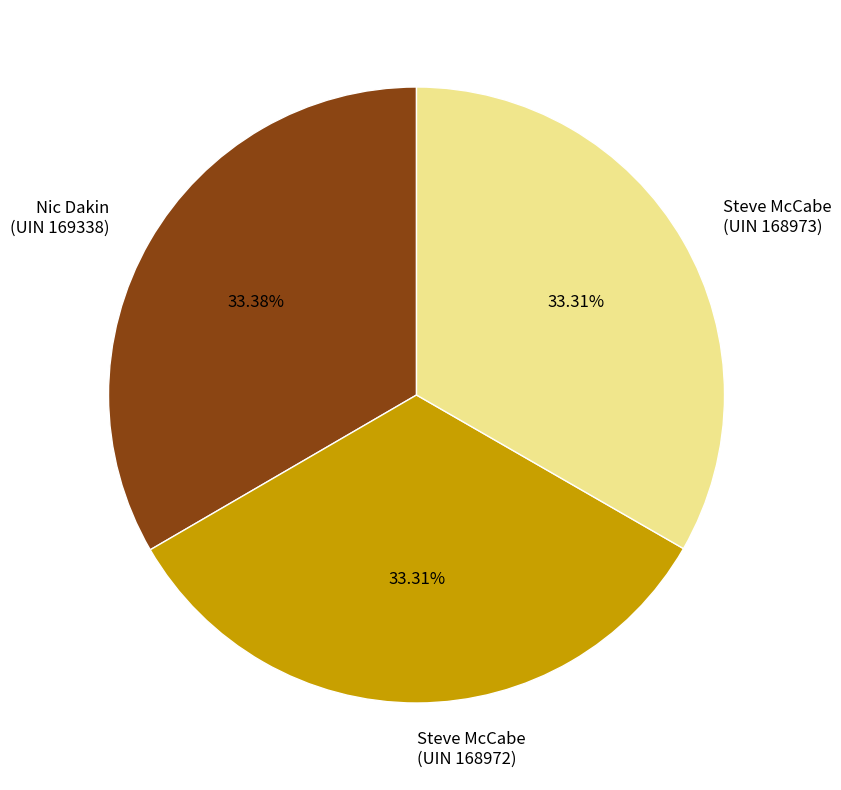

What is the ratio of the value at Steve McCabe (UIN 168973) to the value at Nic Dakin (UIN 169338)?

1.0